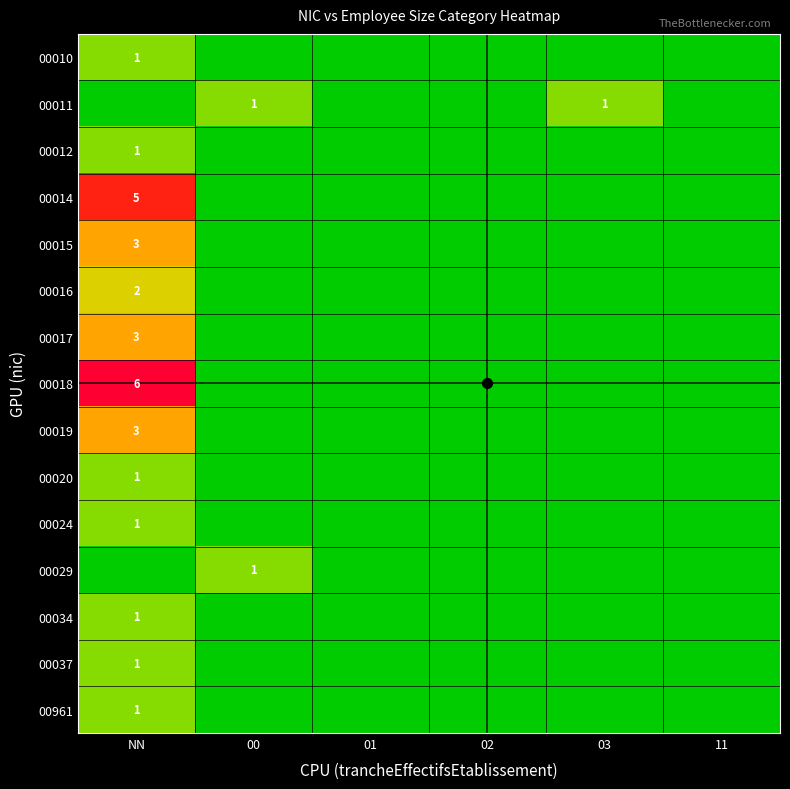

Is it true that 00016 equals 2 at NN?

True